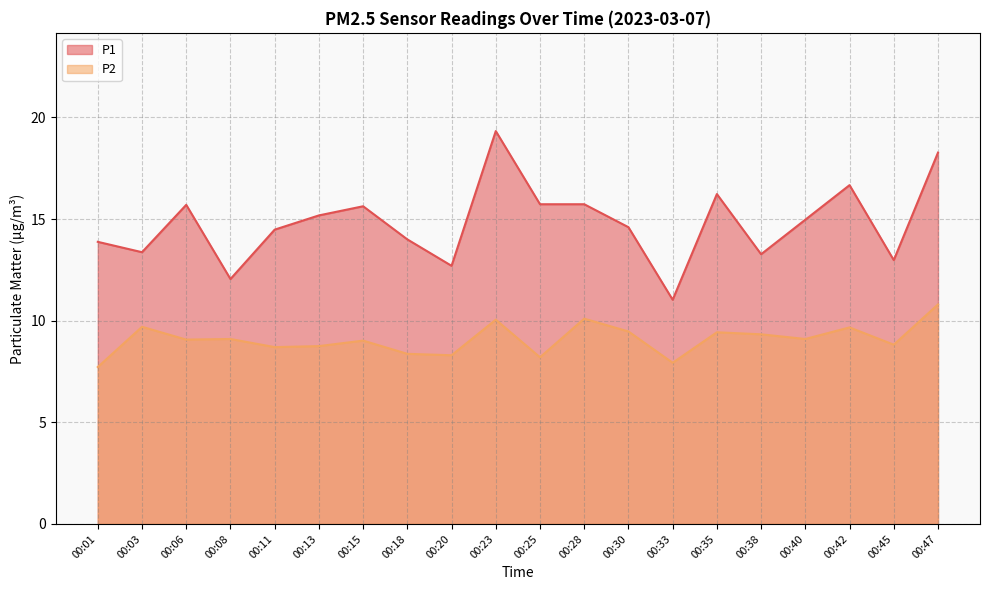

At how many categories does at least one series exceed 15?

9